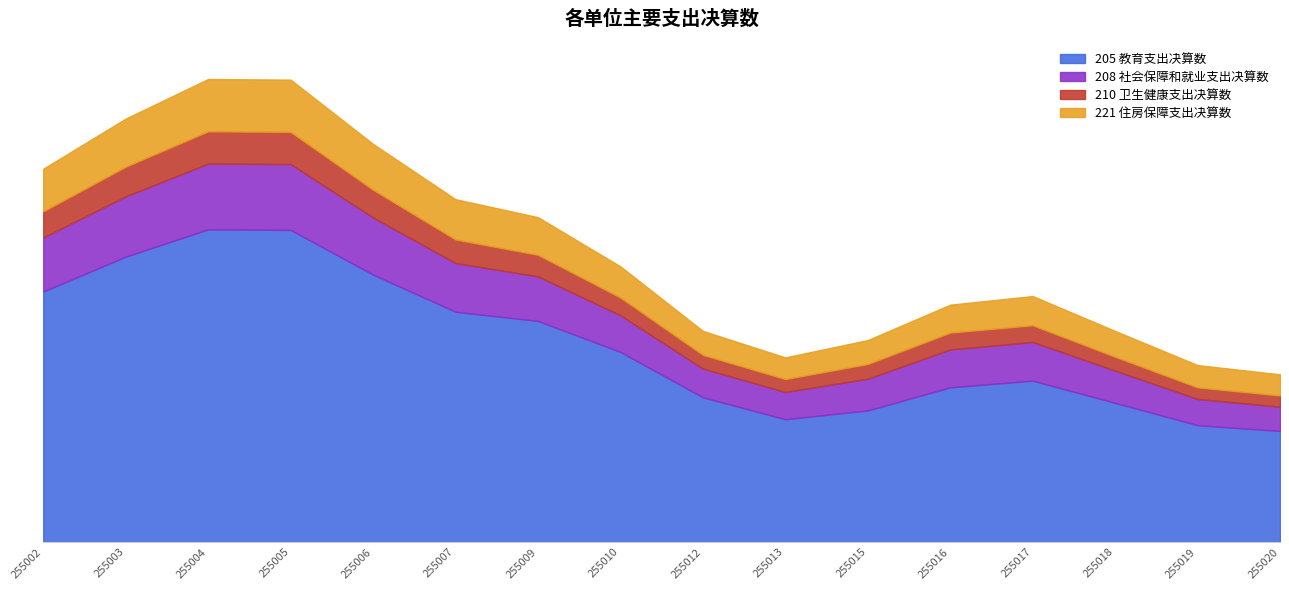

At 255015, list the series in order from largest to smallest.

205 教育支出决算数, 208 社会保障和就业支出决算数, 221 住房保障支出决算数, 210 卫生健康支出决算数